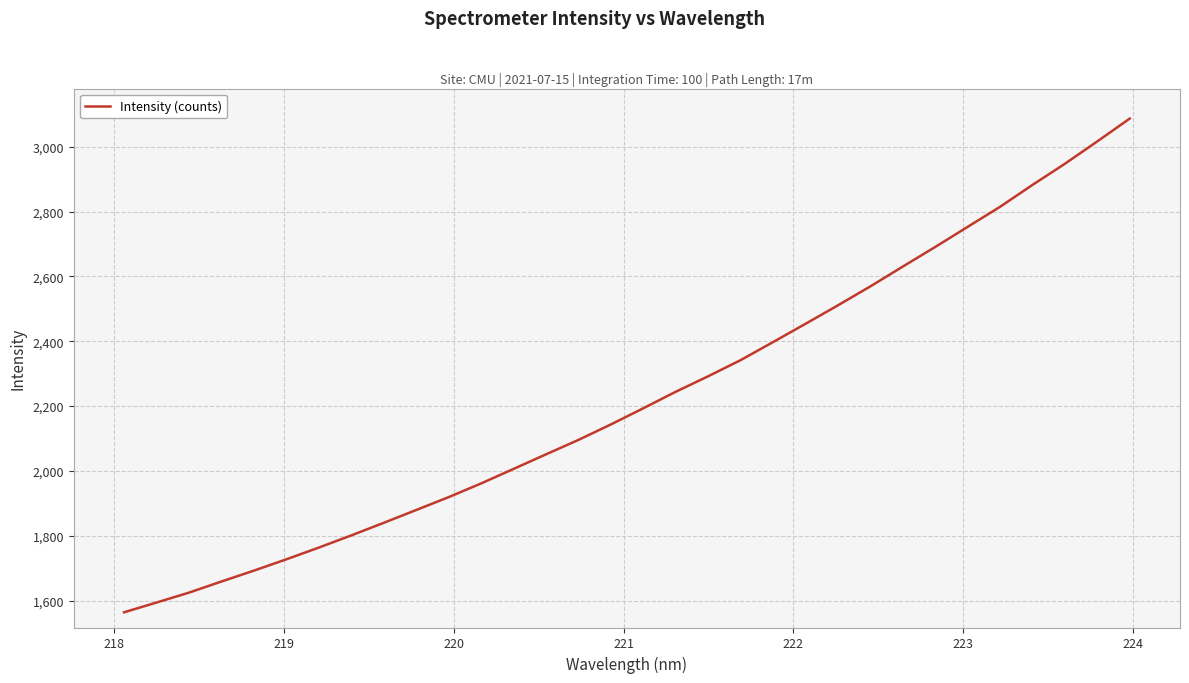

What is the maximum value shown in the chart?

3086.7